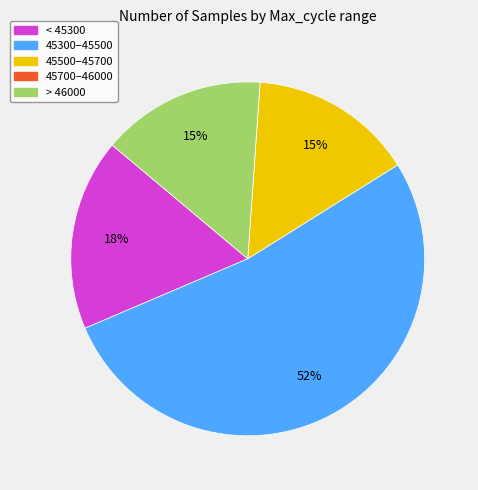

To the nearest percent, what is the average slice percentage?

20%